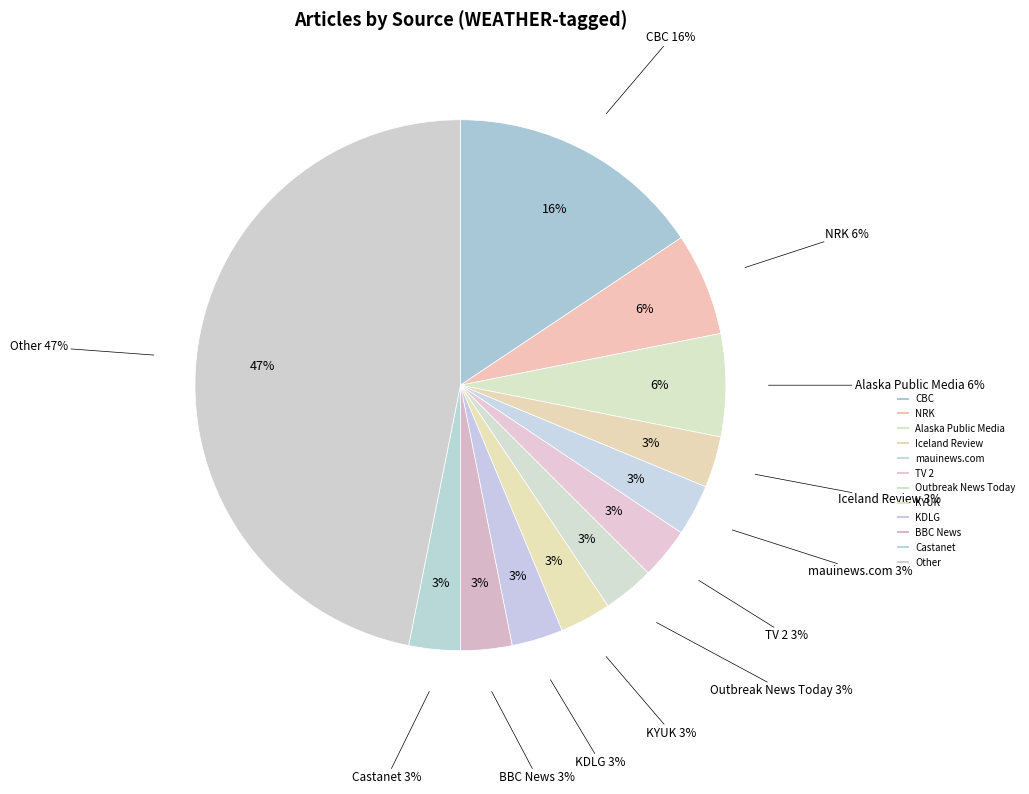

To the nearest percent, what is the difference between the largest and smallest slice percentages?

44%